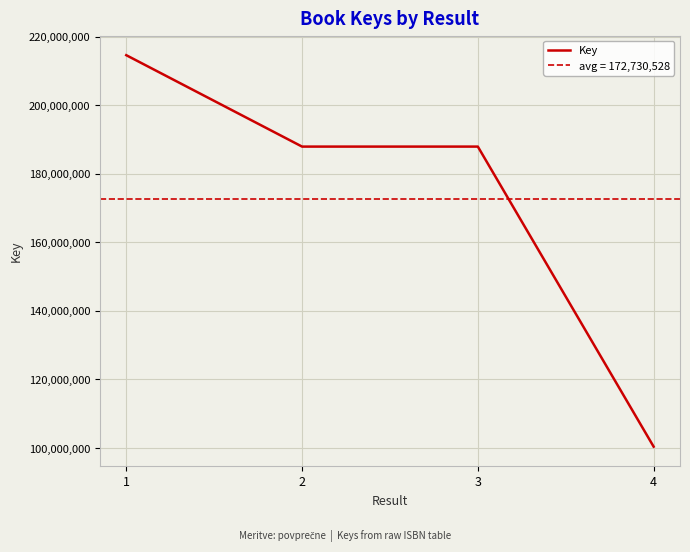

True or false: the data has more than 2 interior local peaks.

False